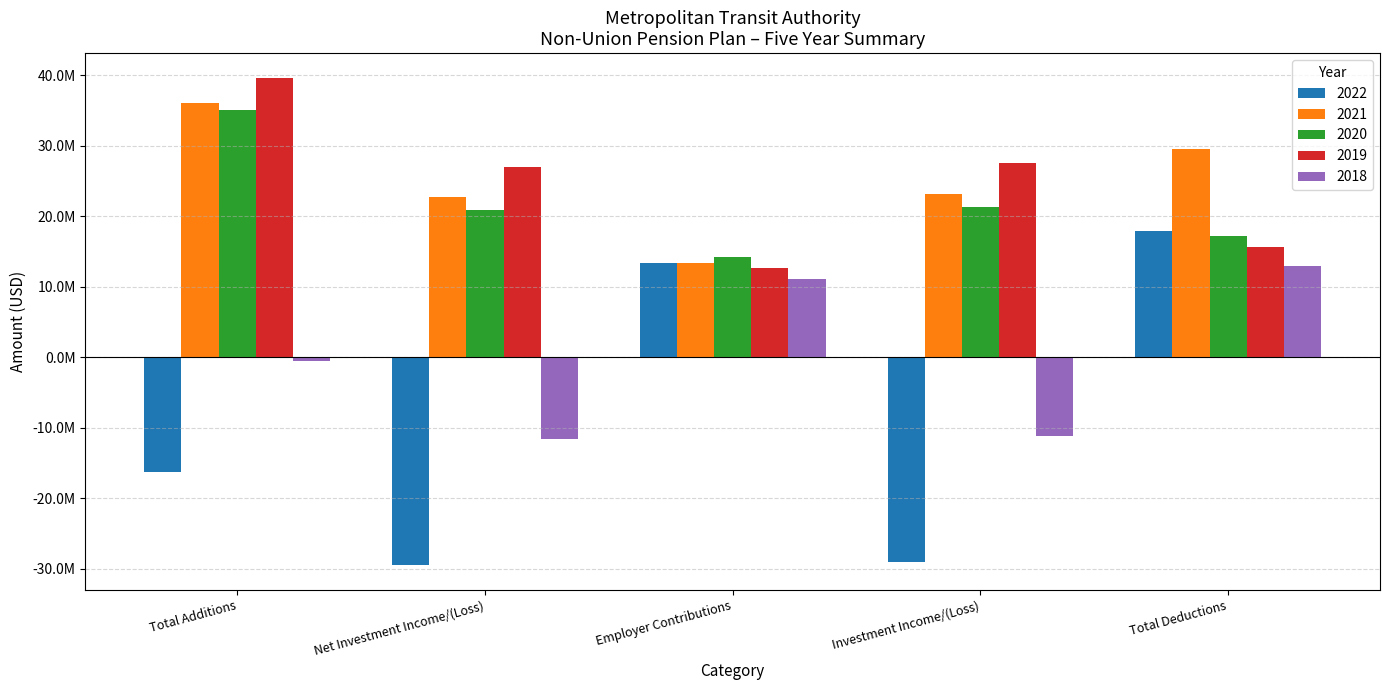

Are the bars grouped side by side (vs. stacked)?

Yes